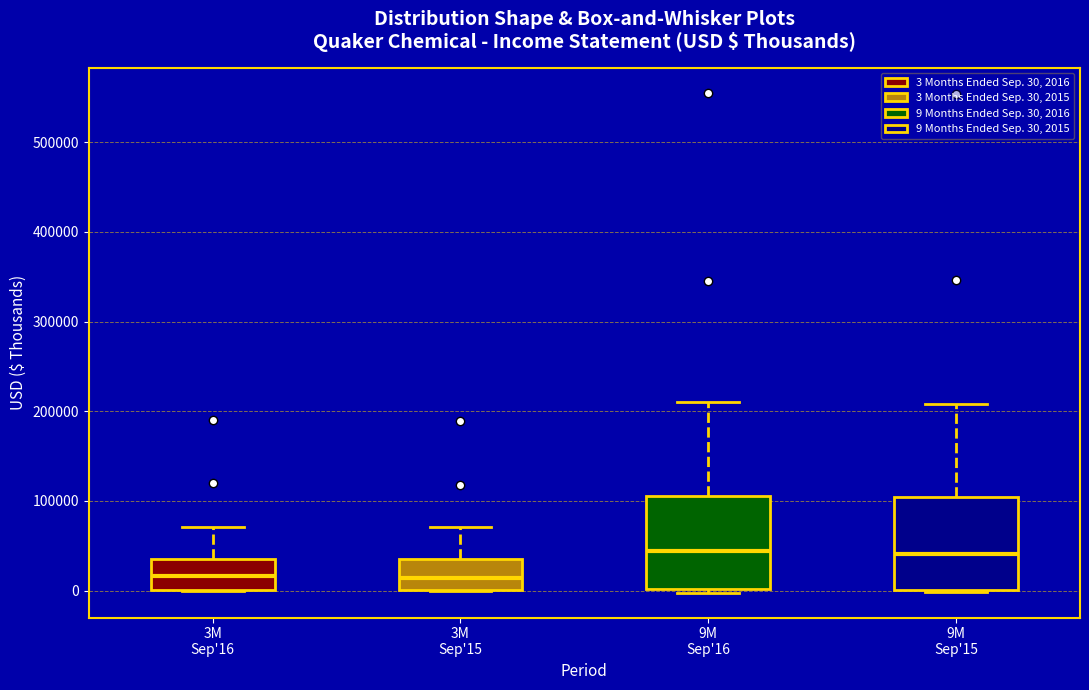

Reading left to right, transcribe this box plot: for each box, give where its median line is, the range the box spans, and where its two whiskers end, as read against the y-axis. The values are not printed on the chart, so give them approximately, as read against the axis.

3M Sep'16: median 20000, box 0 to 40000, whiskers 0 to 70000
3M Sep'15: median 10000, box 0 to 40000, whiskers 0 to 70000
9M Sep'16: median 40000, box 0 to 110000, whiskers 0 (just below the box's lower edge) to 210000
9M Sep'15: median 40000, box 0 to 100000, whiskers 0 to 210000